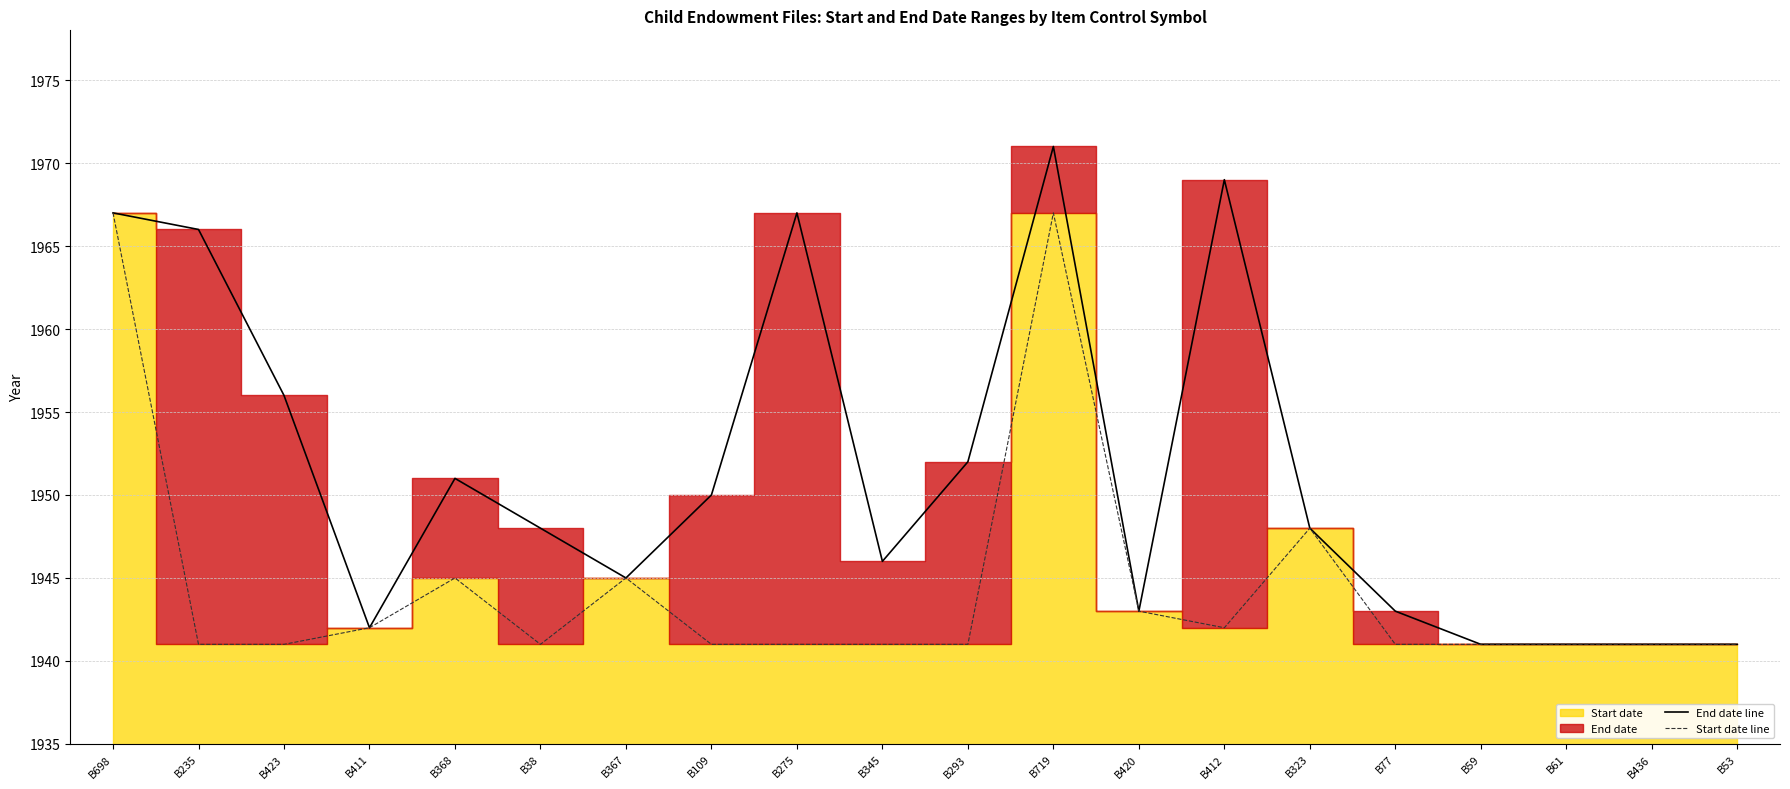

True or false: Start date line and End date line cross at least once.

False